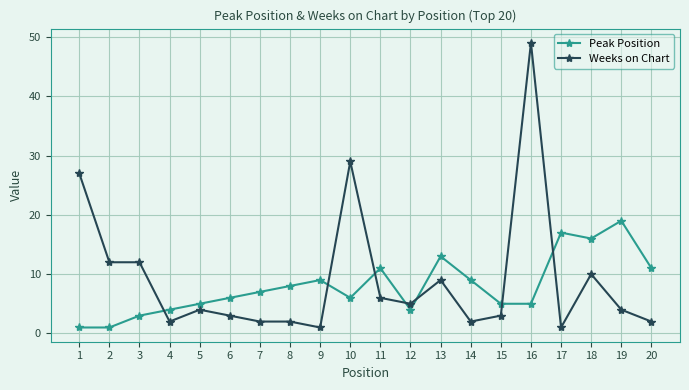

True or false: Peak Position has more than 0 interior local peaks.

True